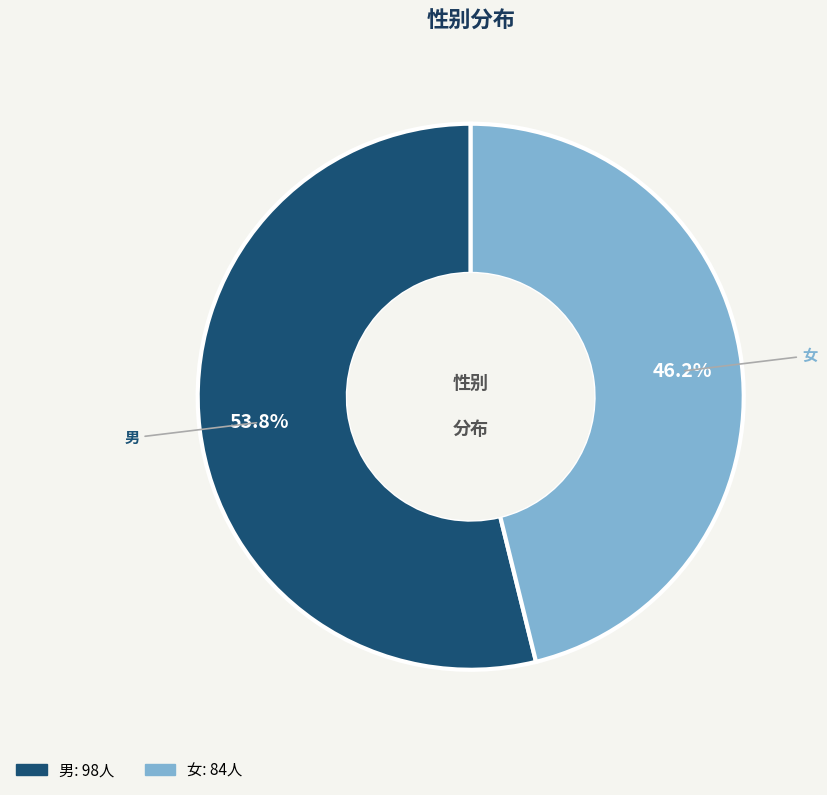

Which has a higher value, 男 or 女?

男